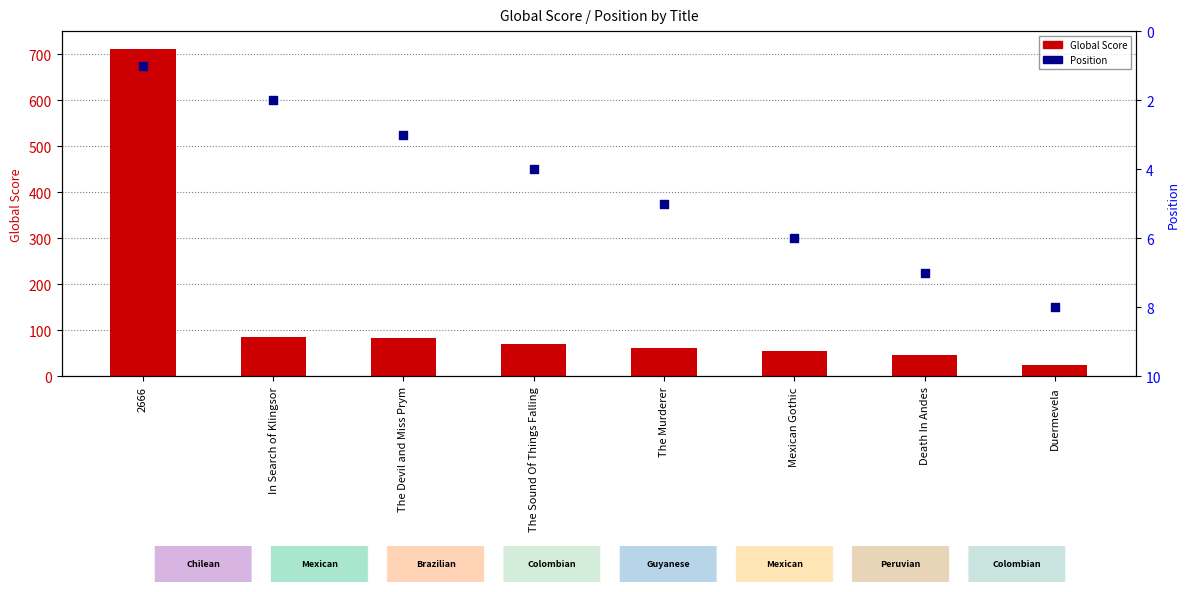

Which series contains the lowest Y value?

Position